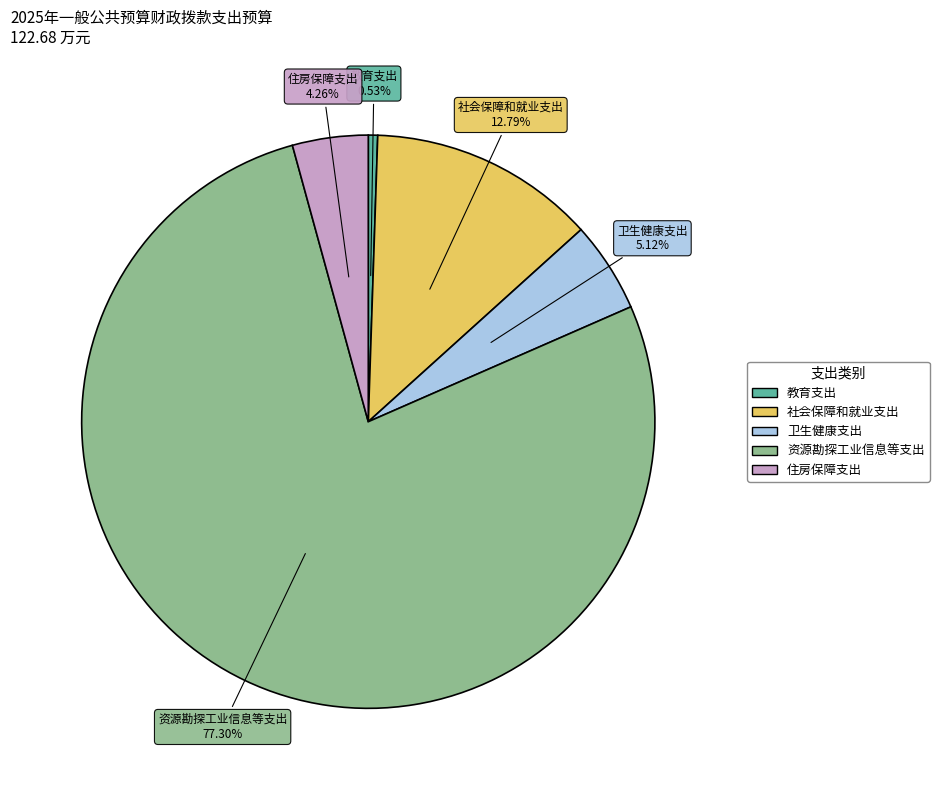

How many segments does this pie chart have?

5